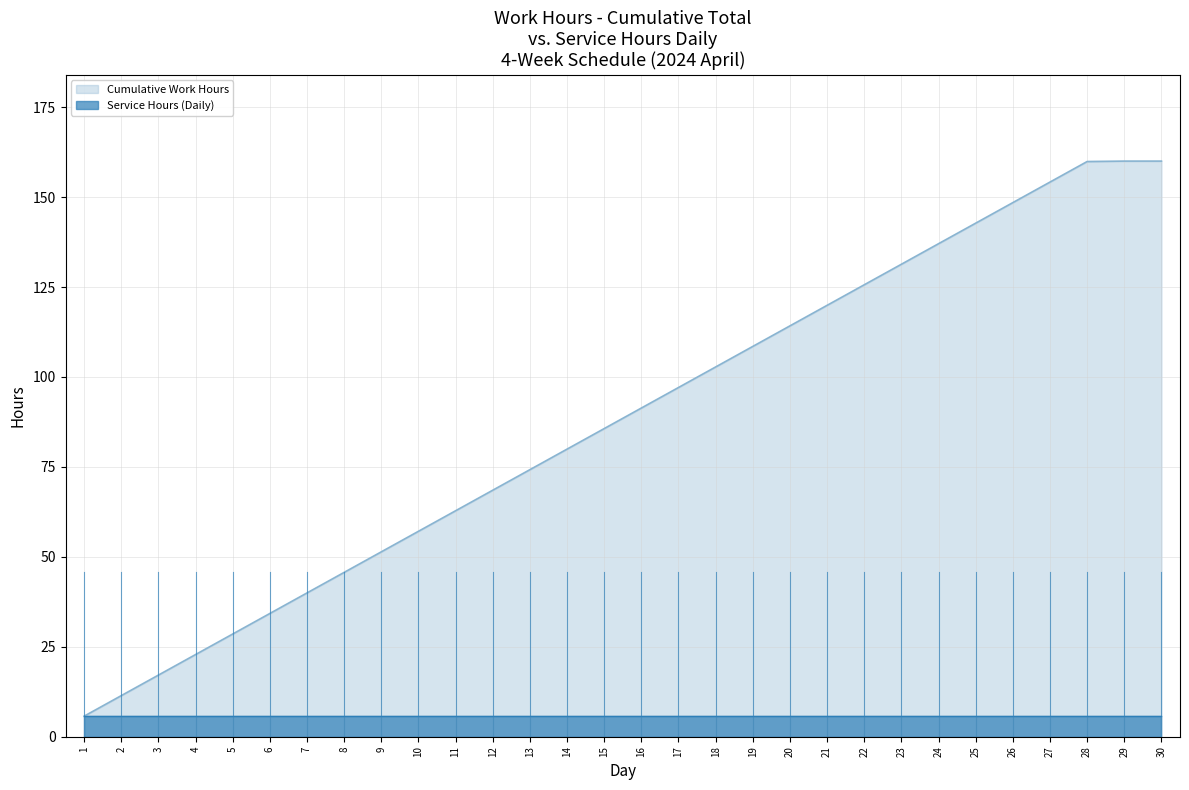

True or false: Service Hours and Cumulative Work Hours intersect in this chart.

False